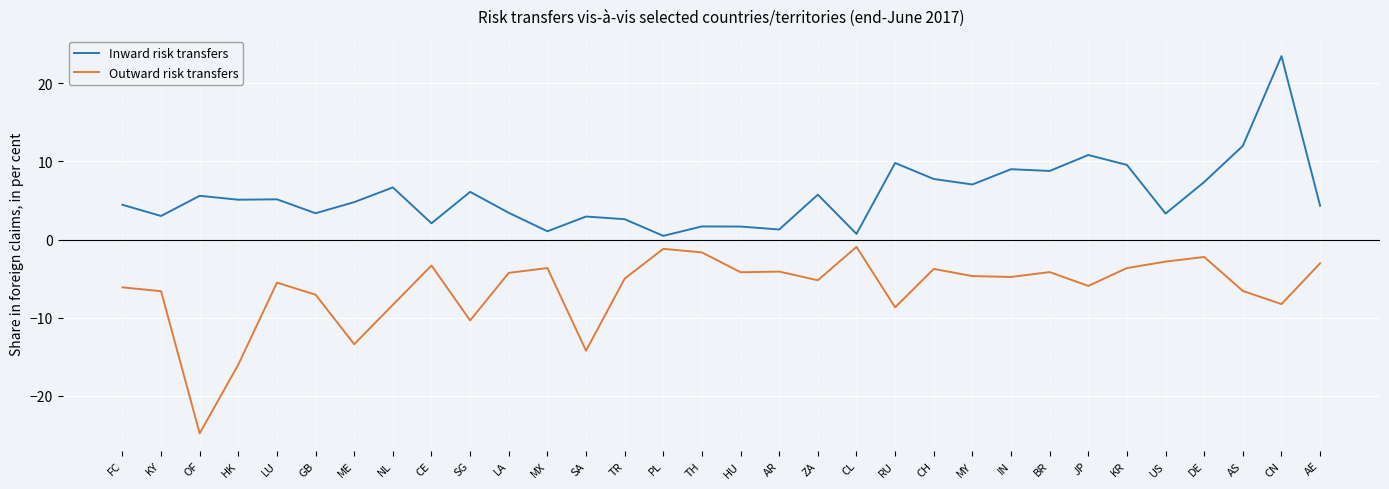

What are all the series names shown in the legend?

Inward risk transfers, Outward risk transfers